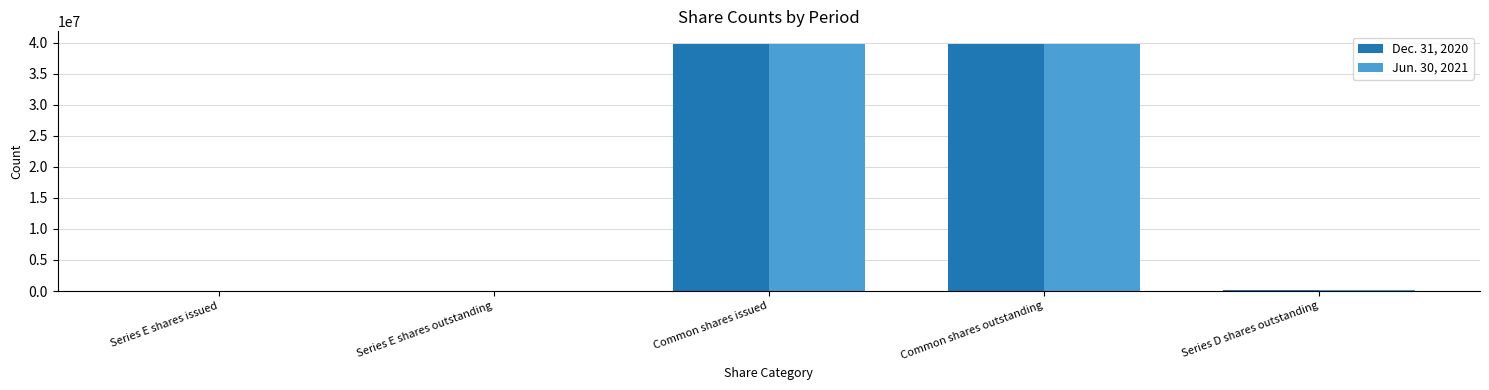

True or false: Dec. 31, 2020 has a value of 69828843 at Common shares outstanding.

False